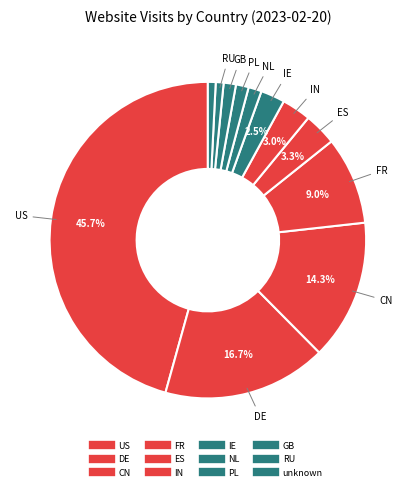

Combined, do DE and RU account for over 50%?

No